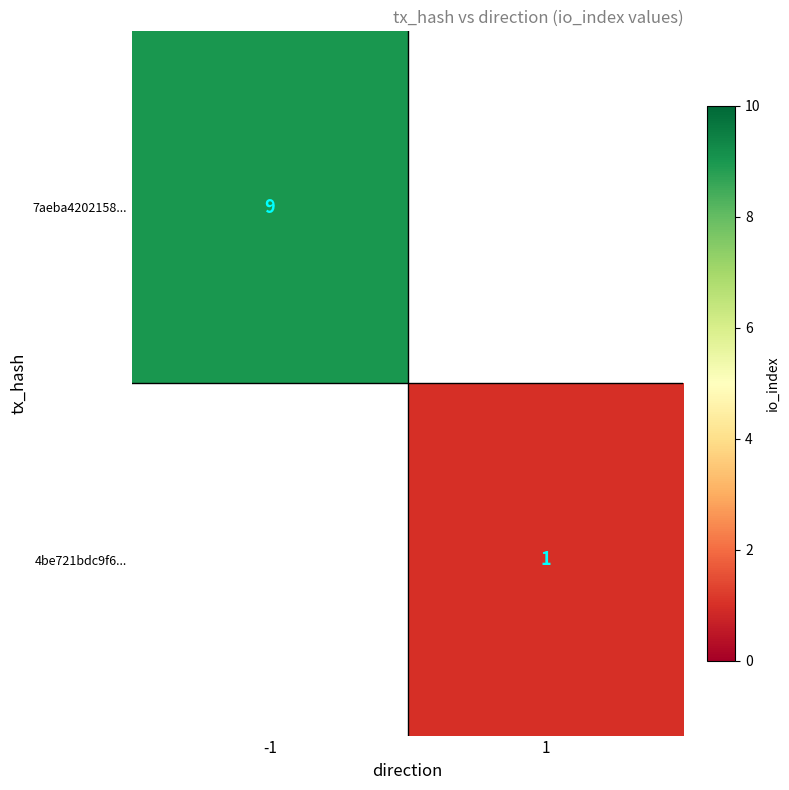

Is it true that 7aeba4202158... equals 3 at -1?

False